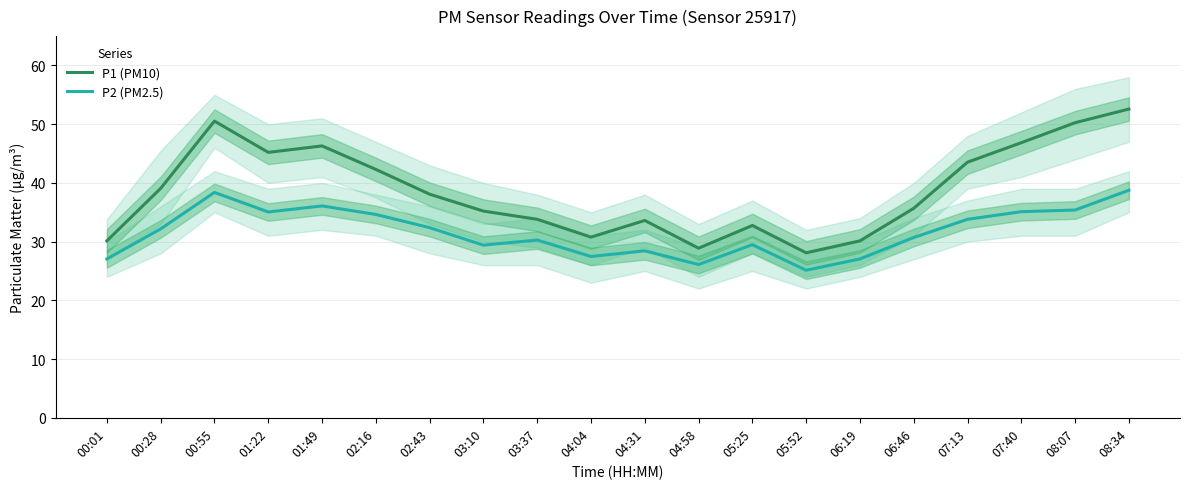

List the series in order of their overall mean, highest first.

P1 (PM10), P2 (PM2.5)